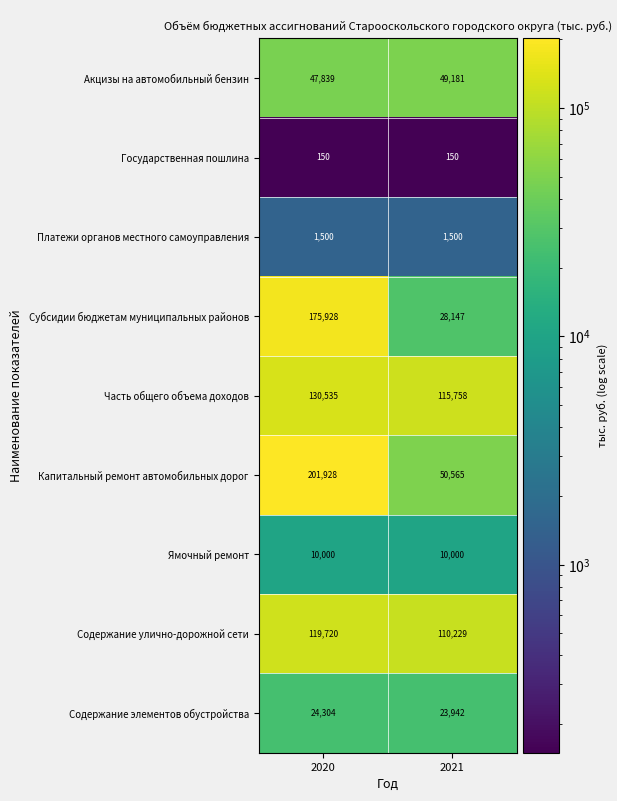

What is the spread (max minus min) of values at 2020?

201778